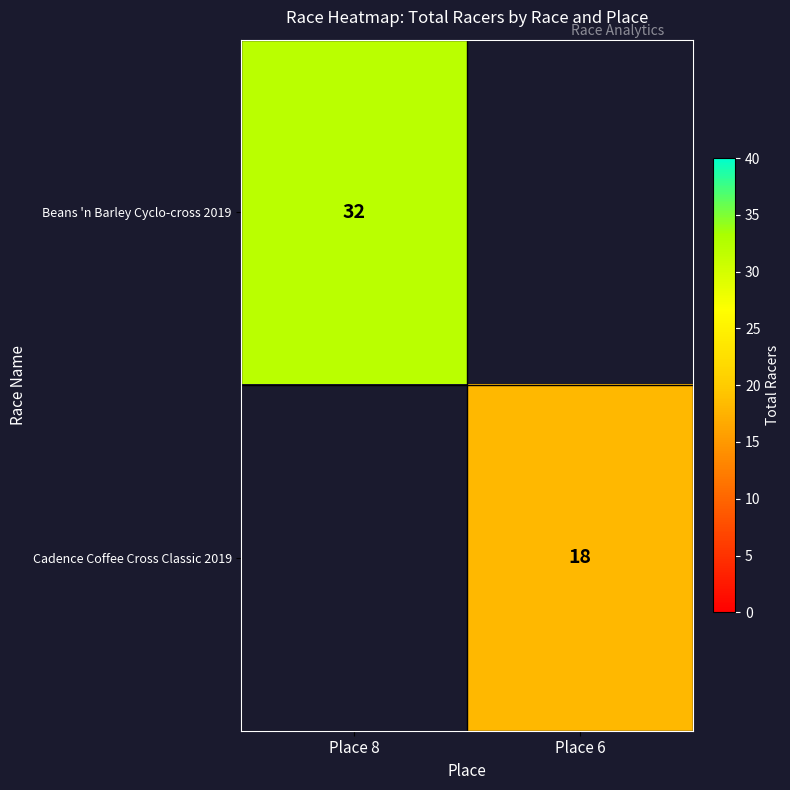

The value of Beans 'n Barley Cyclo-cross 2019 at Place 8 is 51. True or false?

False